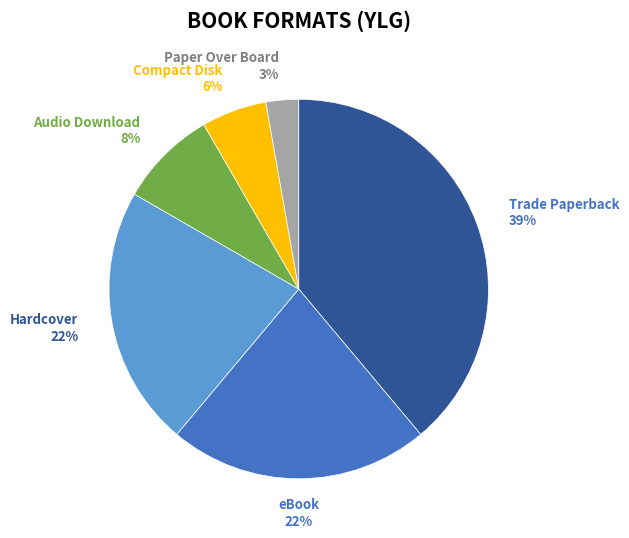

Between Compact Disk and Audio Download, which is larger?

Audio Download